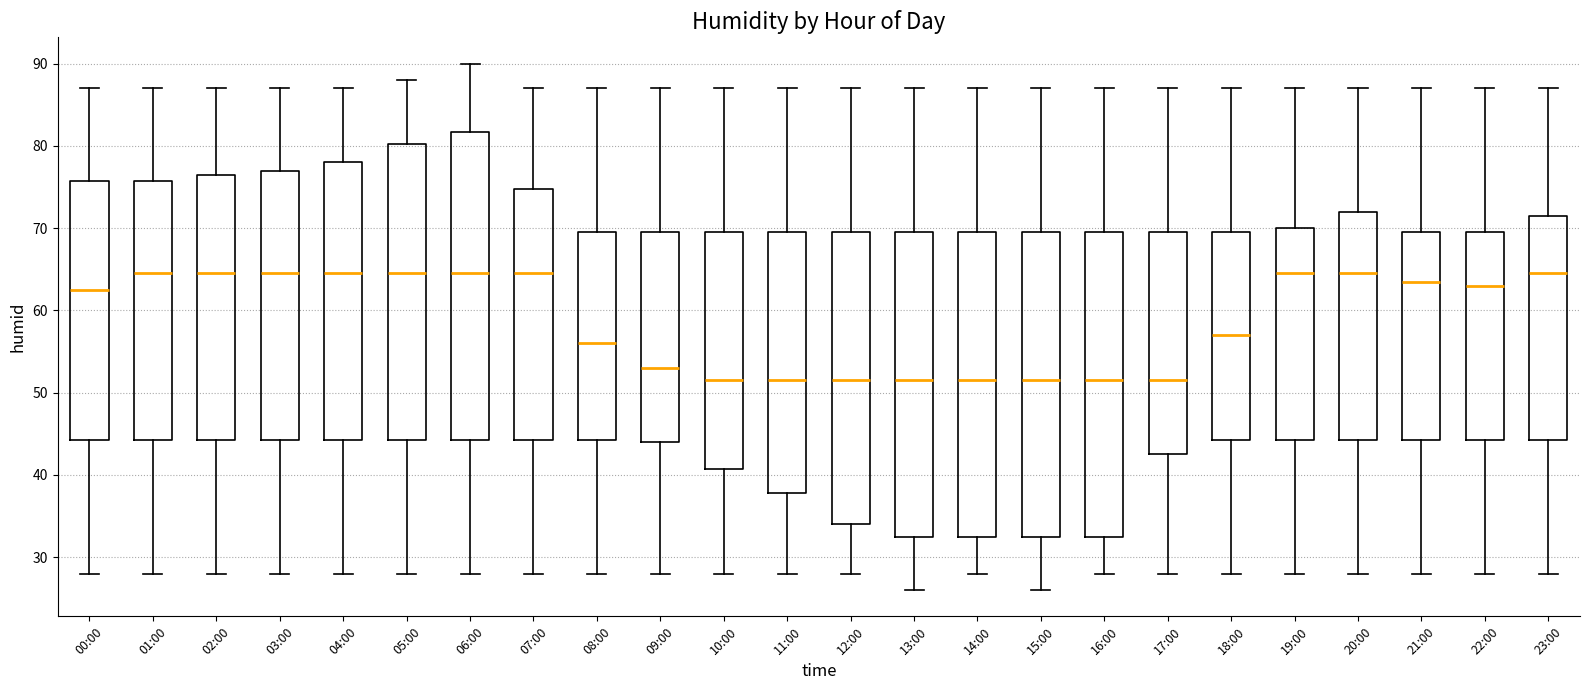

Reading left to right, read every box against the y-axis: the position of its median line, the range the box covers, and the ends of its whiskers. The values are not printed on the chart, so give them approximately, as read against the axis.

00:00: median 63, box 44 to 76, whiskers 28 to 87
01:00: median 65, box 44 to 76, whiskers 28 to 87
02:00: median 65, box 44 to 77, whiskers 28 to 87
03:00: median 65, box 44 to 77, whiskers 28 to 87
04:00: median 65, box 44 to 78, whiskers 28 to 87
05:00: median 65, box 44 to 80, whiskers 28 to 88
06:00: median 65, box 44 to 82, whiskers 28 to 90
07:00: median 65, box 44 to 75, whiskers 28 to 87
08:00: median 56, box 44 to 70, whiskers 28 to 87
09:00: median 53, box 44 to 70, whiskers 28 to 87
10:00: median 52, box 41 to 70, whiskers 28 to 87
11:00: median 52, box 38 to 70, whiskers 28 to 87
12:00: median 52, box 34 to 70, whiskers 28 to 87
13:00: median 52, box 33 to 70, whiskers 26 to 87
14:00: median 52, box 33 to 70, whiskers 28 to 87
15:00: median 52, box 33 to 70, whiskers 26 to 87
16:00: median 52, box 33 to 70, whiskers 28 to 87
17:00: median 52, box 43 to 70, whiskers 28 to 87
18:00: median 57, box 44 to 70, whiskers 28 to 87
19:00: median 65, box 44 to 70, whiskers 28 to 87
20:00: median 65, box 44 to 72, whiskers 28 to 87
21:00: median 64, box 44 to 70, whiskers 28 to 87
22:00: median 63, box 44 to 70, whiskers 28 to 87
23:00: median 65, box 44 to 72, whiskers 28 to 87